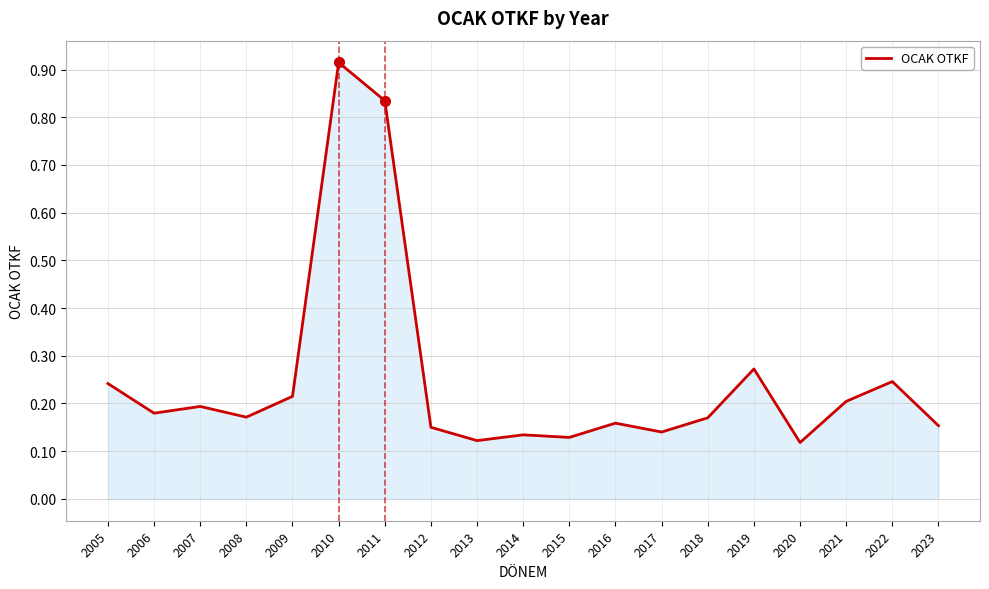

What is the sum of the values at 2010 and 2006?

1.1